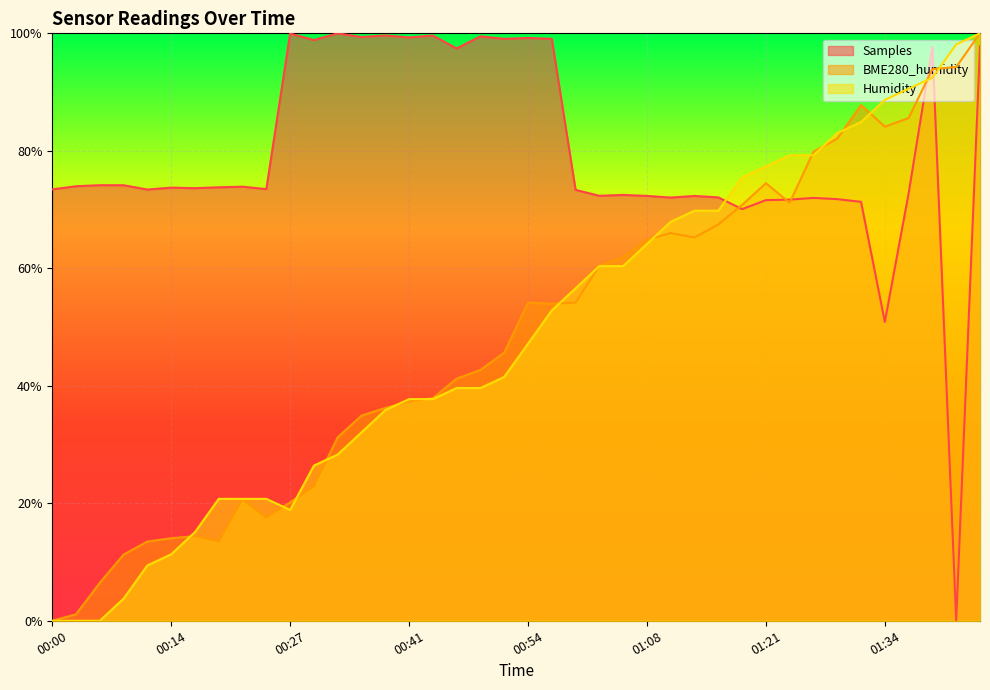

What is the label of the 19th point from the left?

00:49